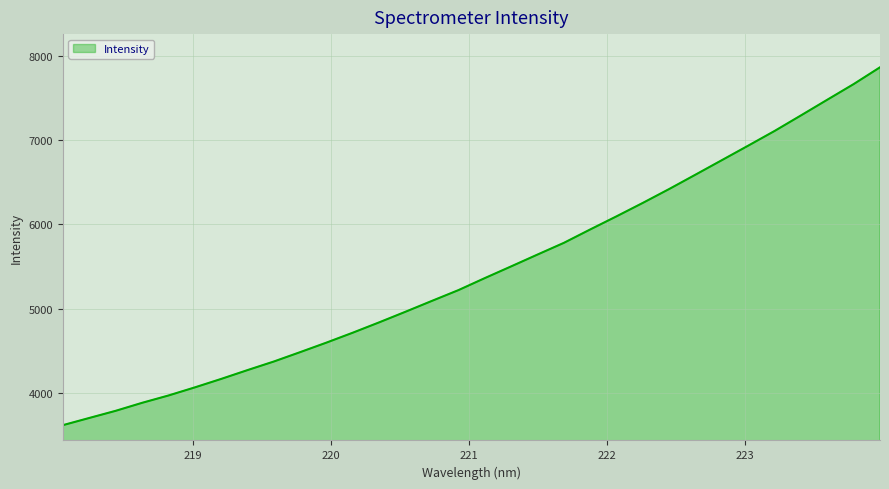

What is the maximum value shown in the chart?

7860.4